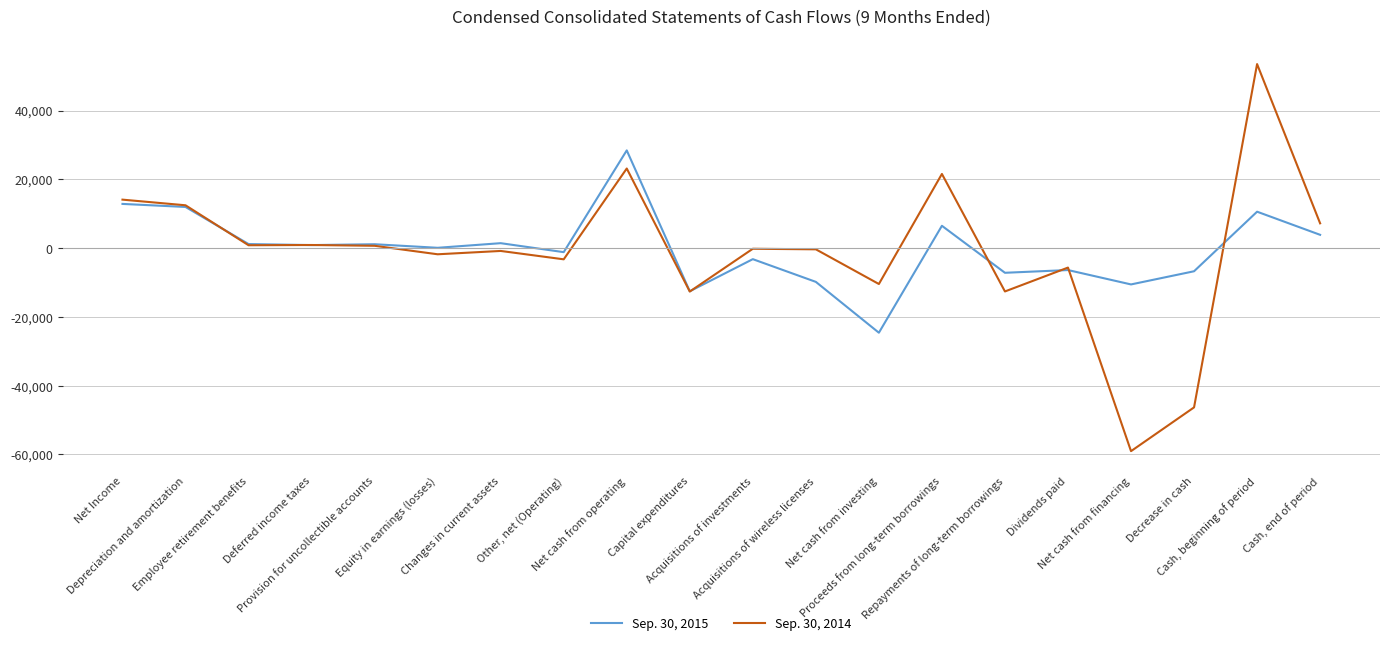

What is the smallest value displayed?

-59037